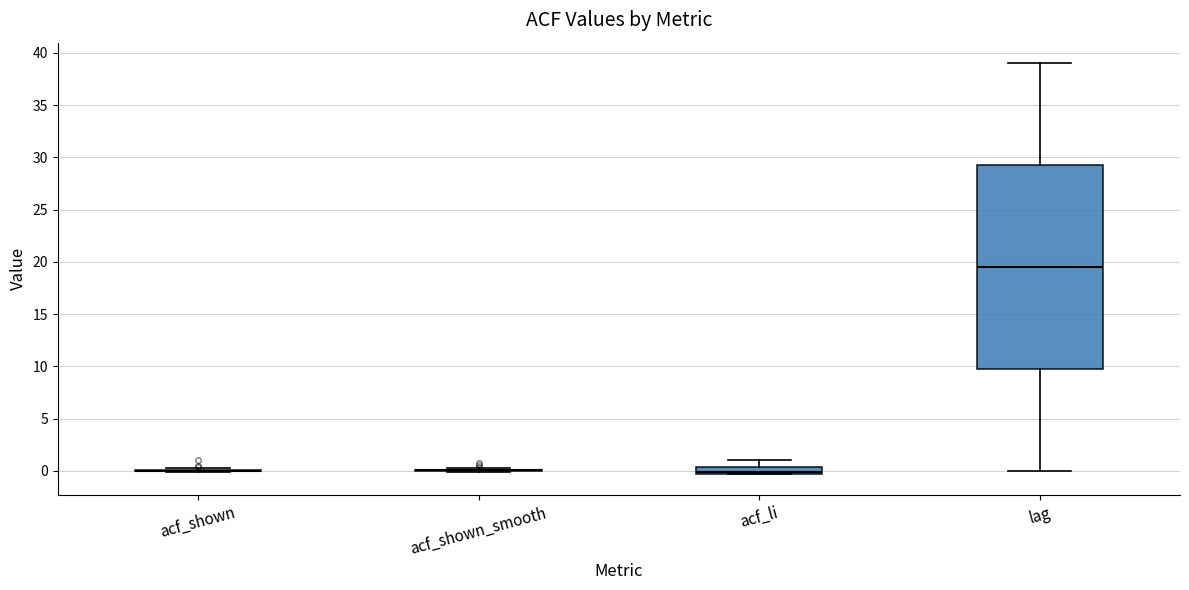

Comparing the boxes themselves (not the whiskers), which one is the tallest?

lag